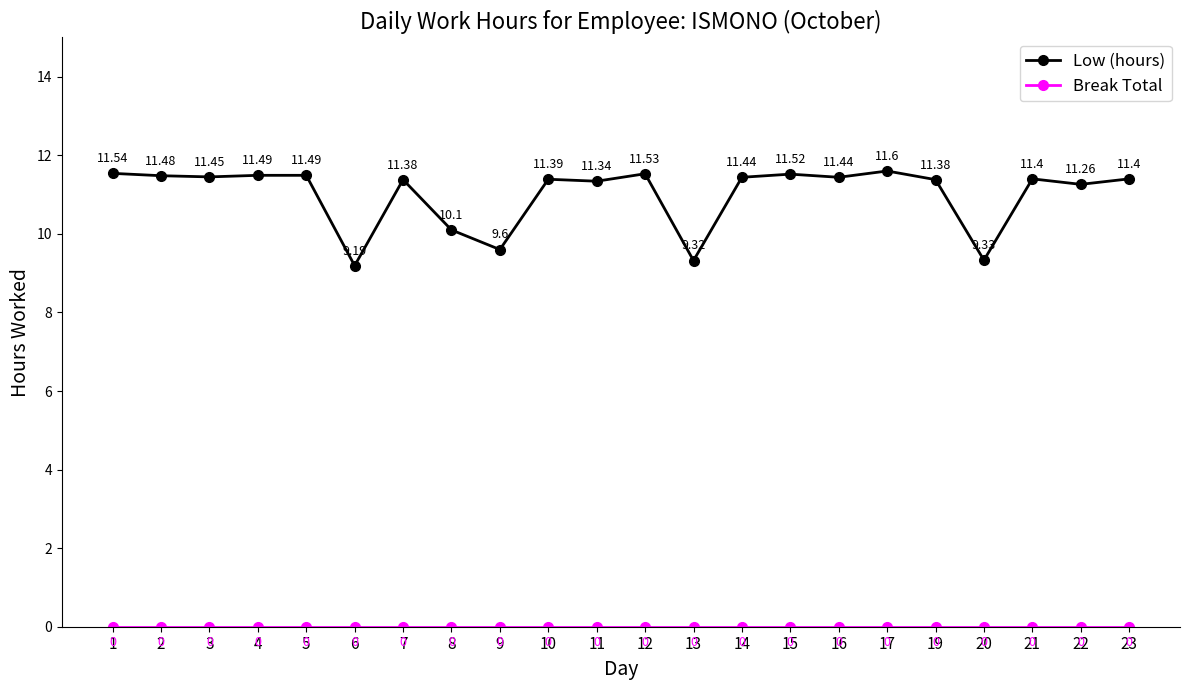

True or false: Low (hours) has more than 2 points higher than both neighbors.

True